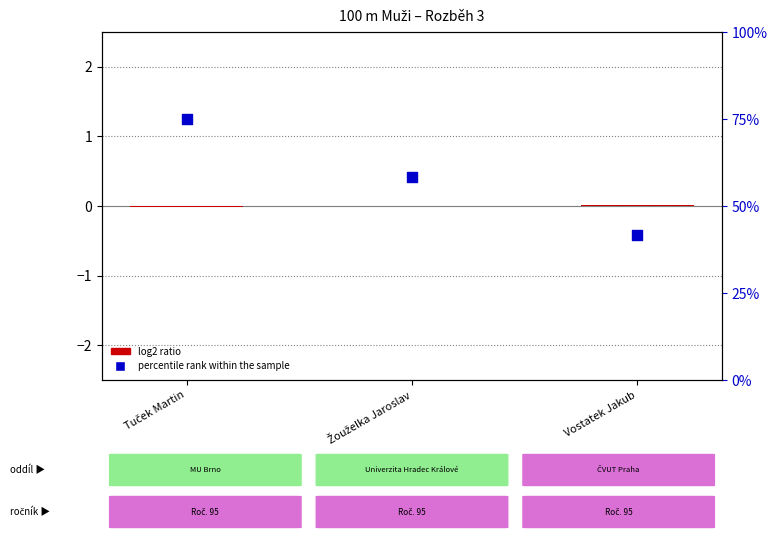

Which series has the largest total across all categories?

percentile rank within the sample